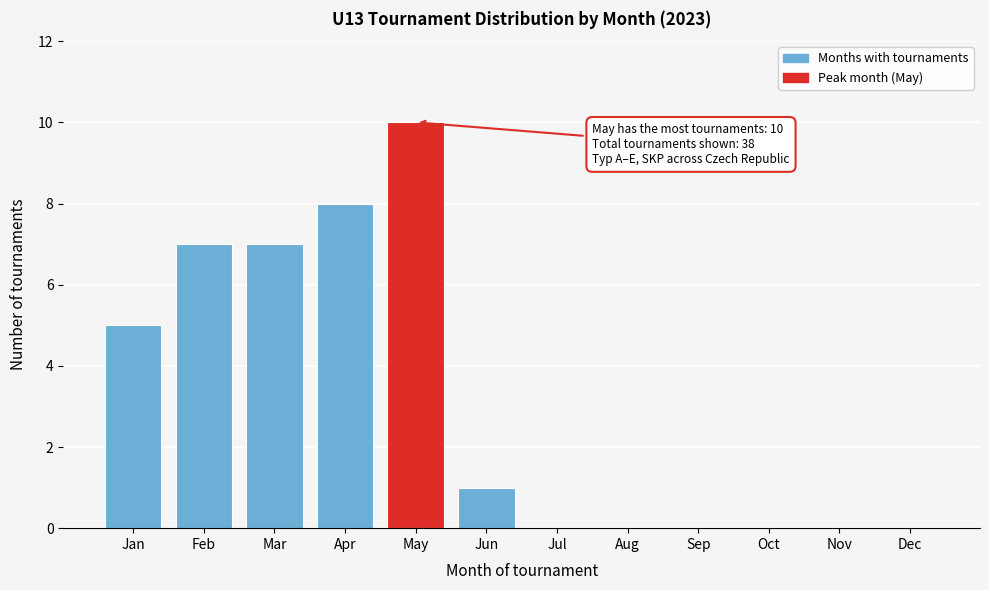

Reading left to right, extract all data points from this chart.

Jan=5	Feb=7	Mar=7	Apr=8	May=10	Jun=1	Jul=0	Aug=0	Sep=0	Oct=0	Nov=0	Dec=0